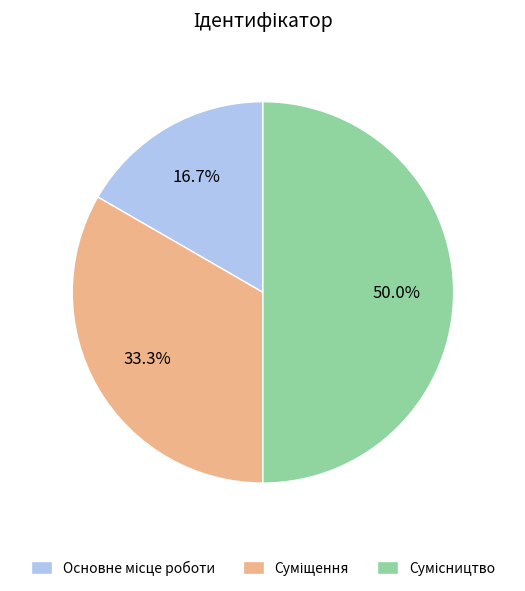

Rank the categories by value from highest to lowest.

Сумісництво, Суміщення, Основне місце роботи